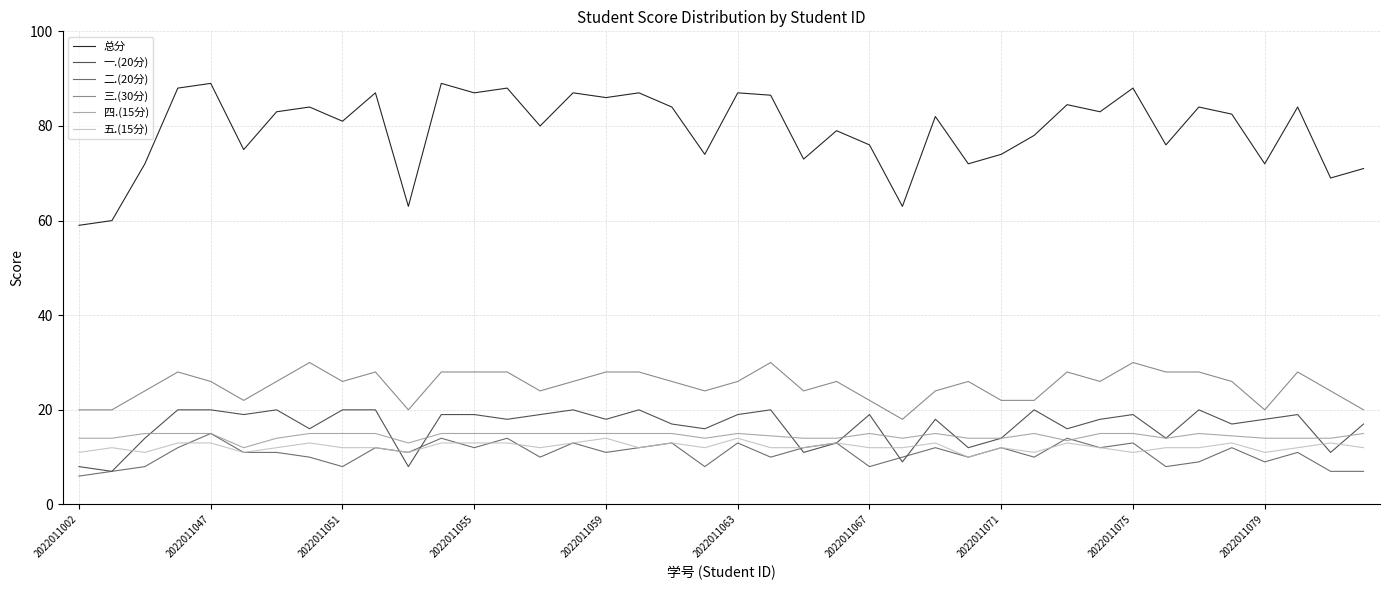

Which series has the widest spread of values?

总分